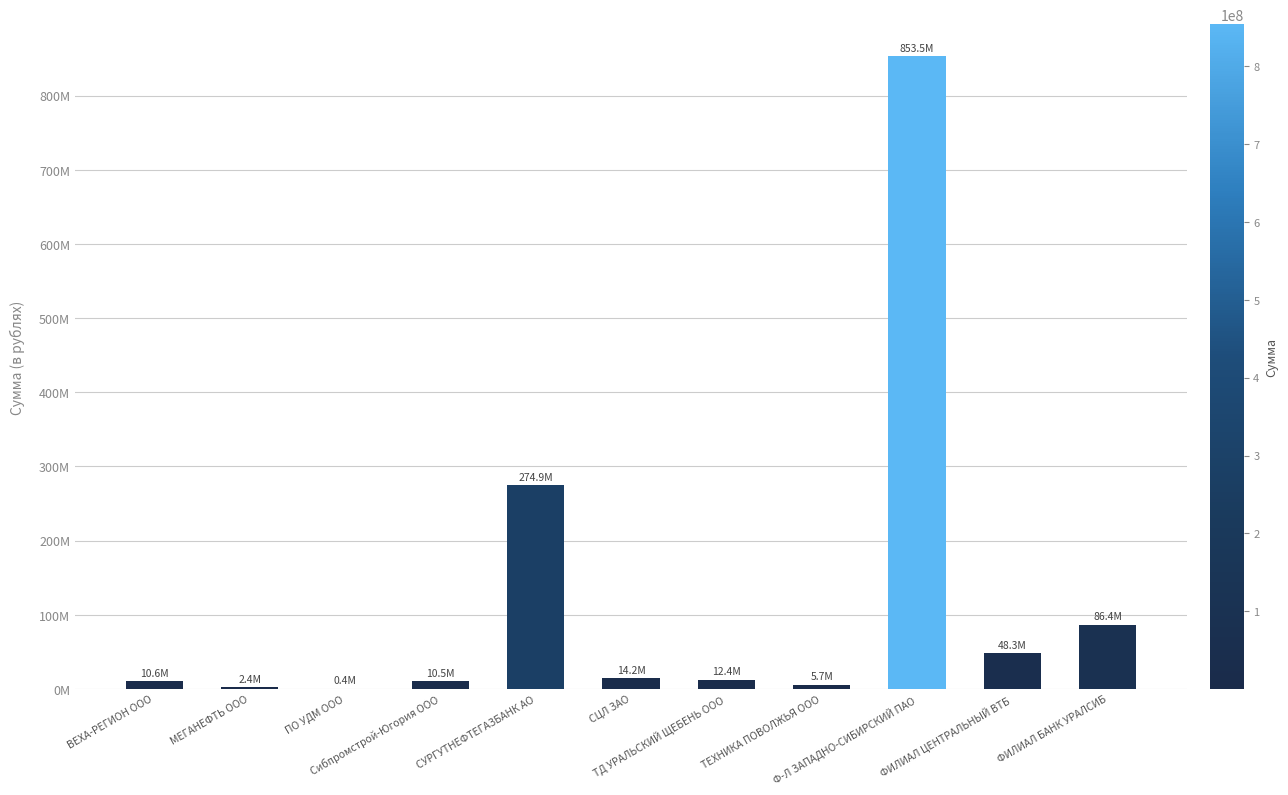

Where is the data nearest to the value 426982931?

СУРГУТНЕФТЕГАЗБАНК АО